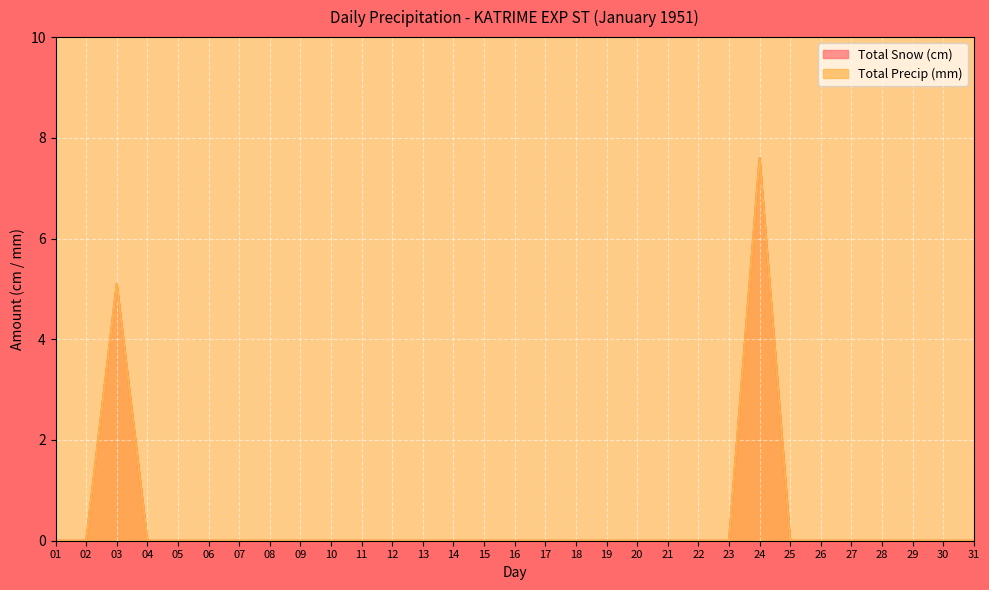

True or false: Total Precip (mm) and Total Snow (cm) cross at least once.

False